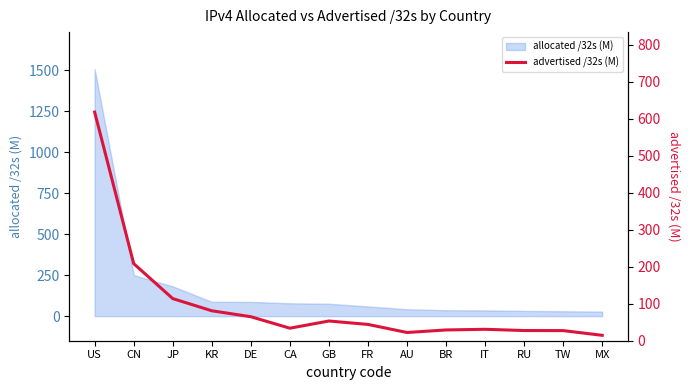

Is it true that allocated /32s (M) equals 147.3 at DE?

False